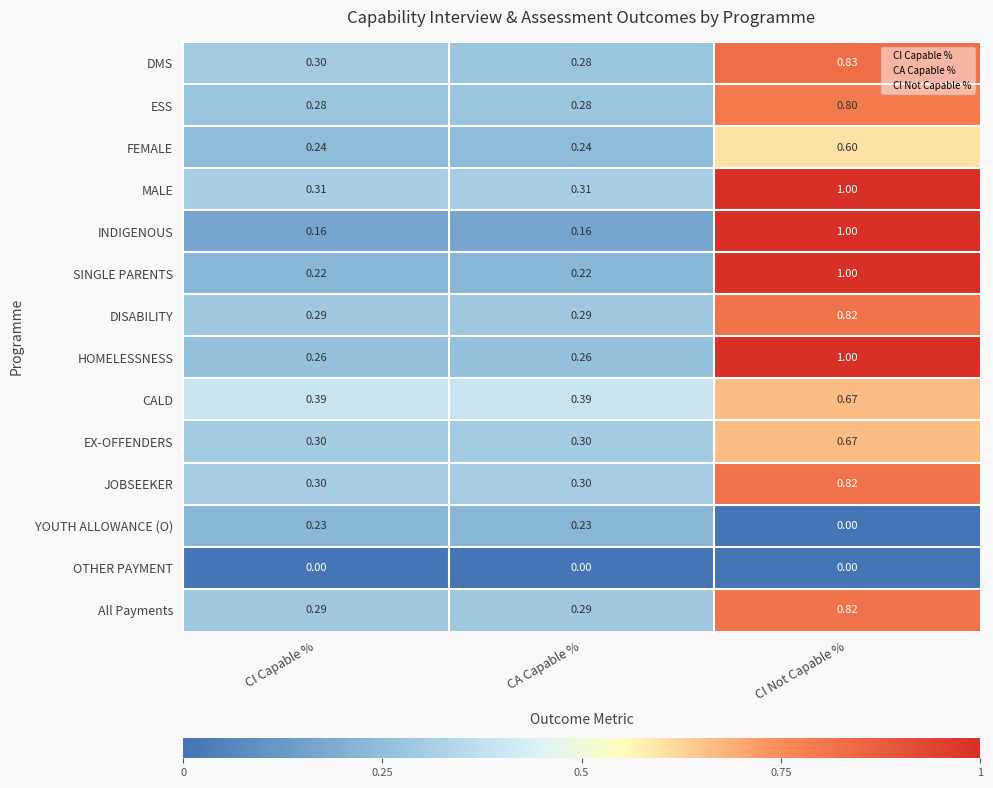

Which category has the highest value in the DMS series?

CI Not Capable %